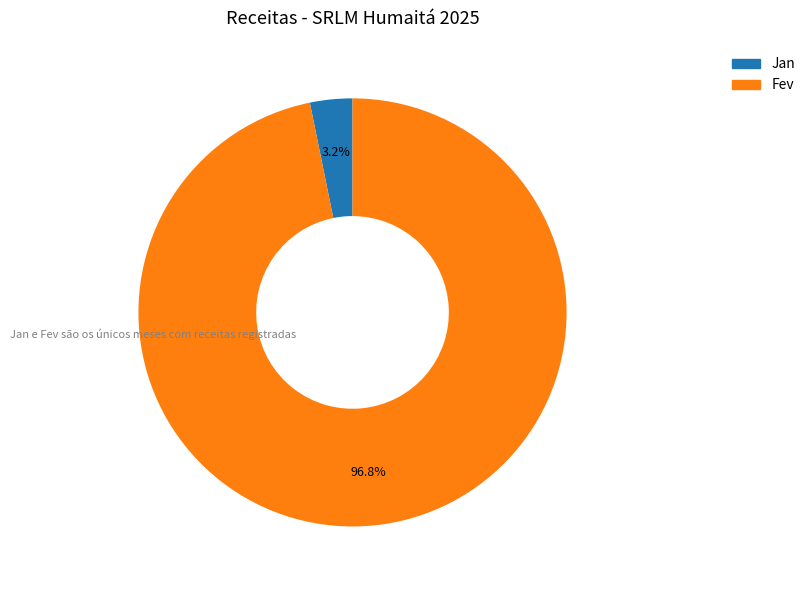

Which slice is the largest?

Fev